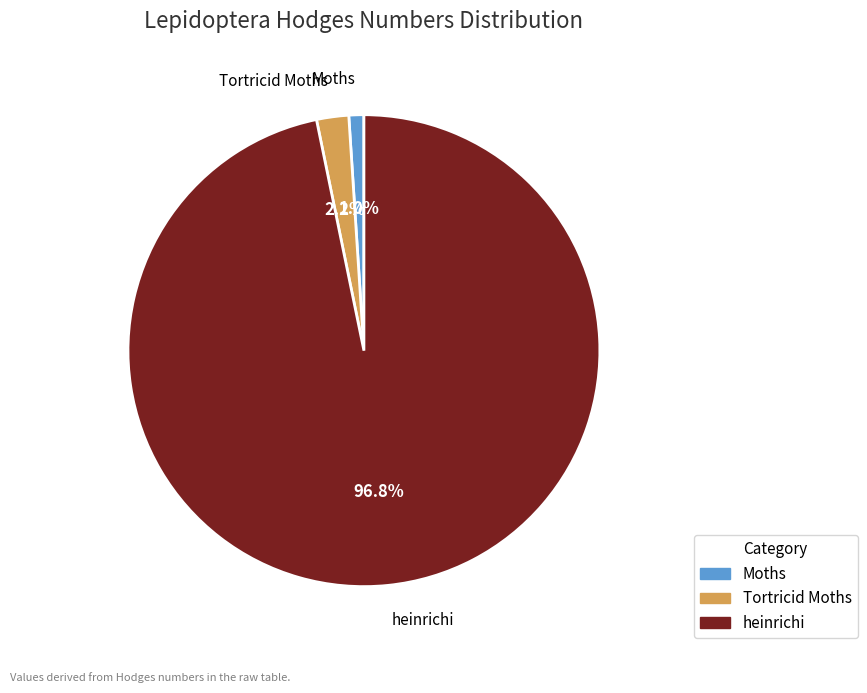

Rank the categories by value from highest to lowest.

heinrichi, Tortricid Moths, Moths